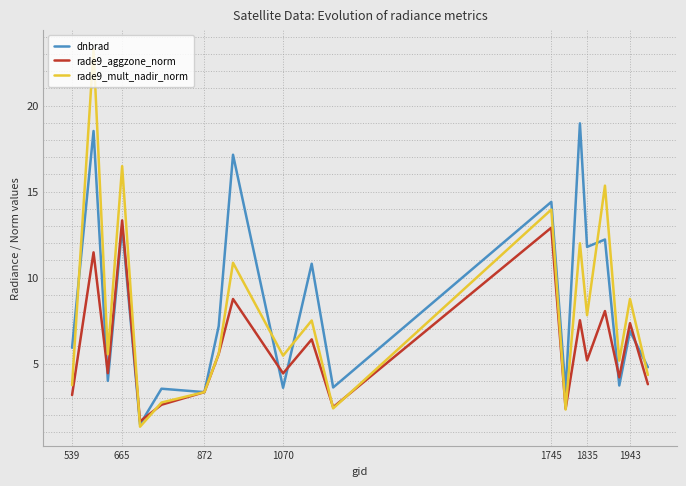

What is the smallest value displayed?

1.3